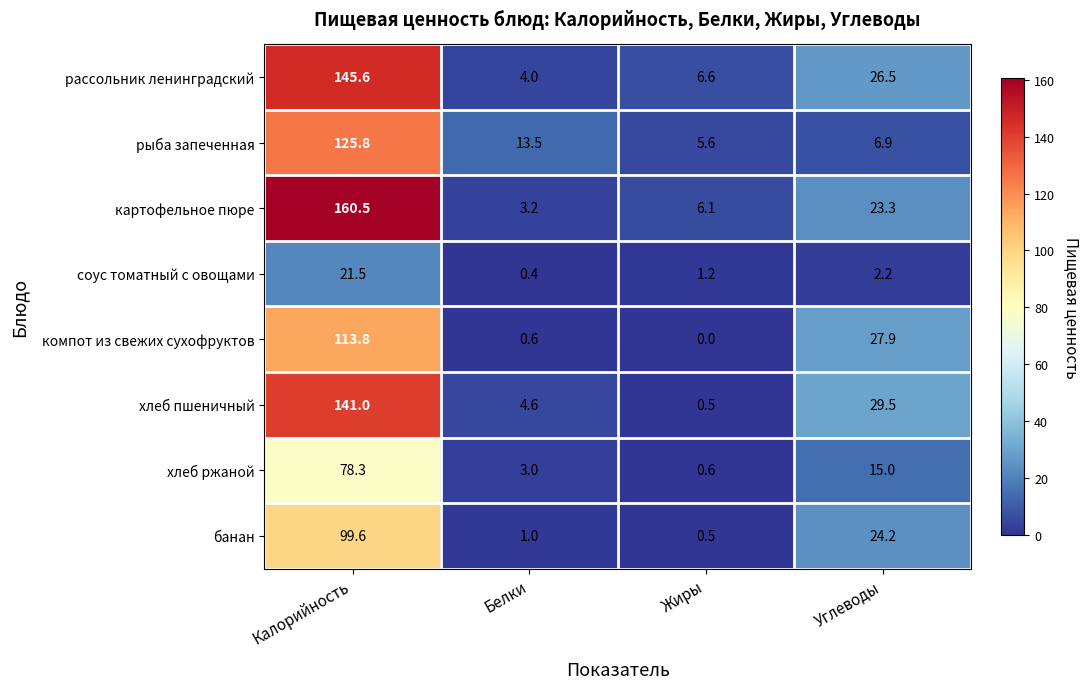

What is the difference between the highest and lowest values at Калорийность?

139.0